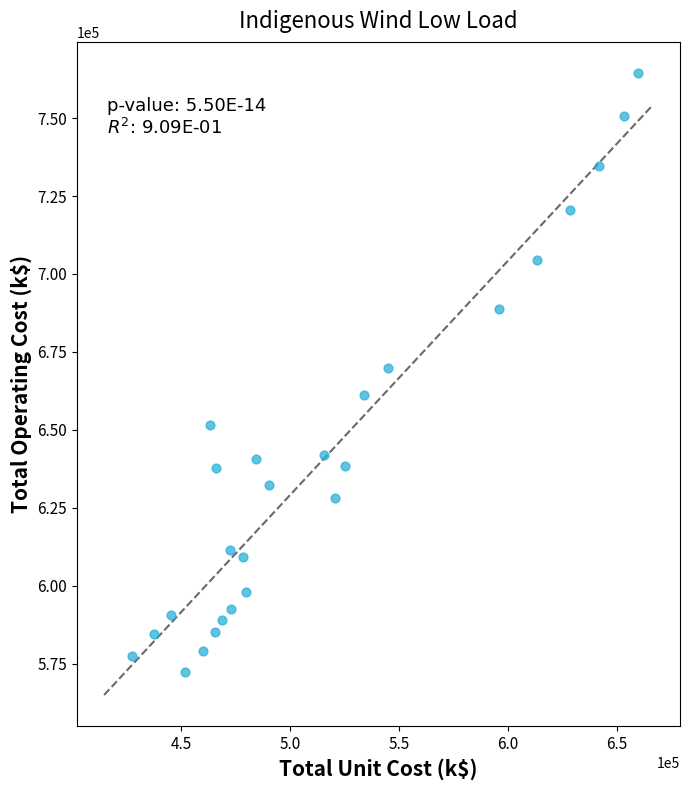

What is the range of Y values (max minus min)?

191981.5